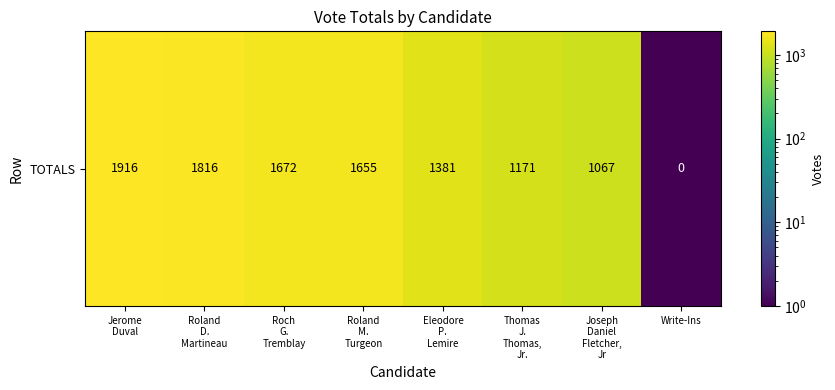

Reading right to left, extract all data points from this chart.

0.5	1067.0	1171.0	1381.0	1655.0	1672.0	1816.0	1916.0